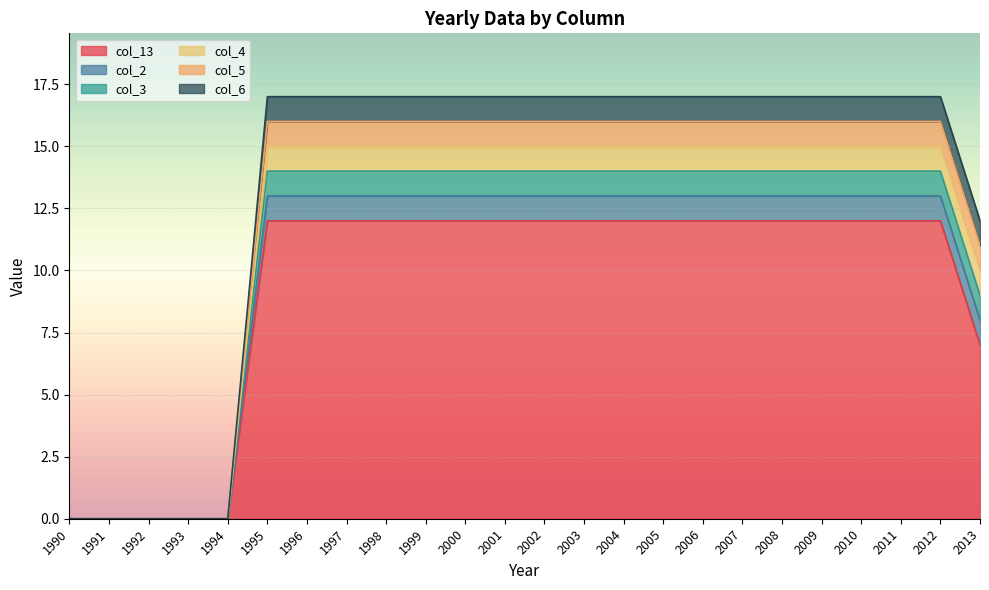

What is the spread (max minus min) of values at 1998?

5